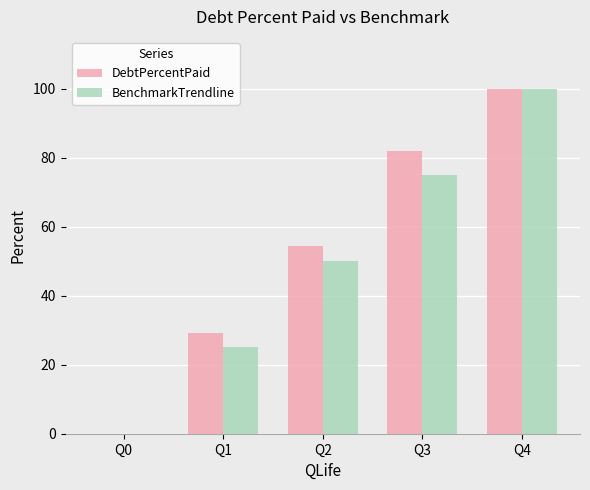

At which label does DebtPercentPaid first exceed 54?

Q2